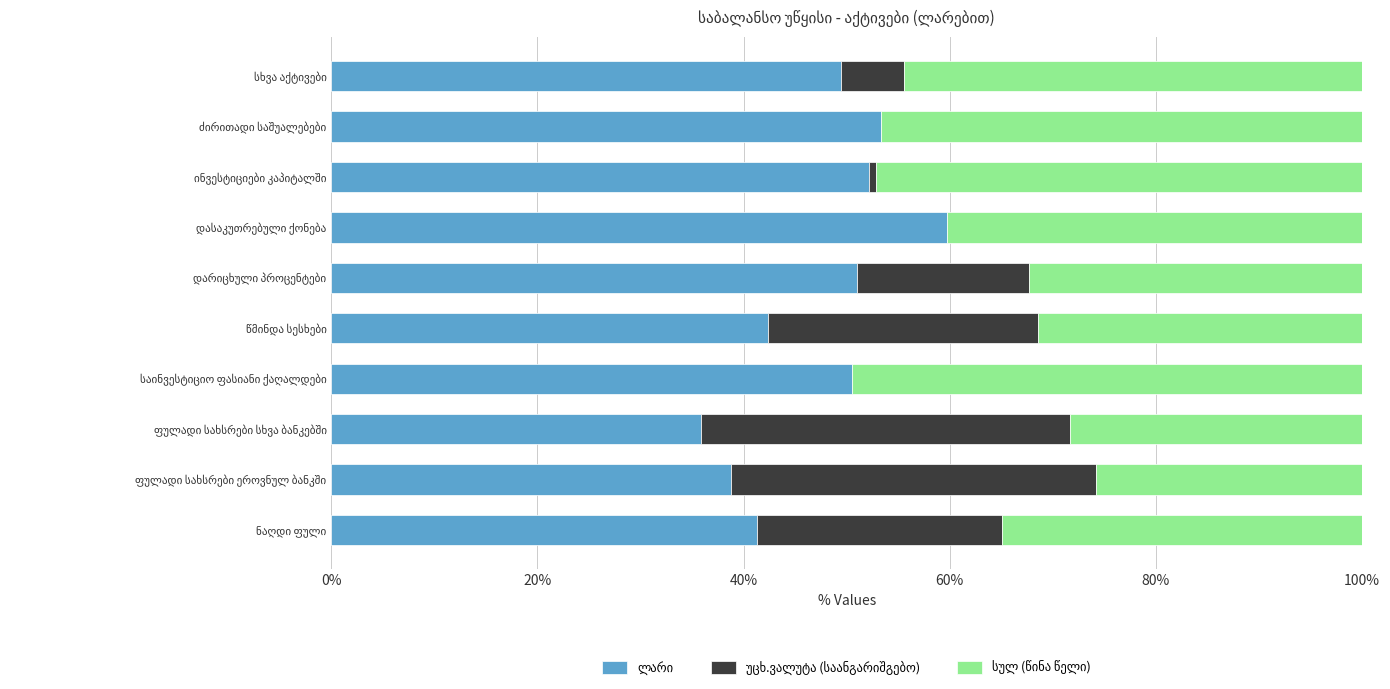

Count the number of data series in this chart.

3